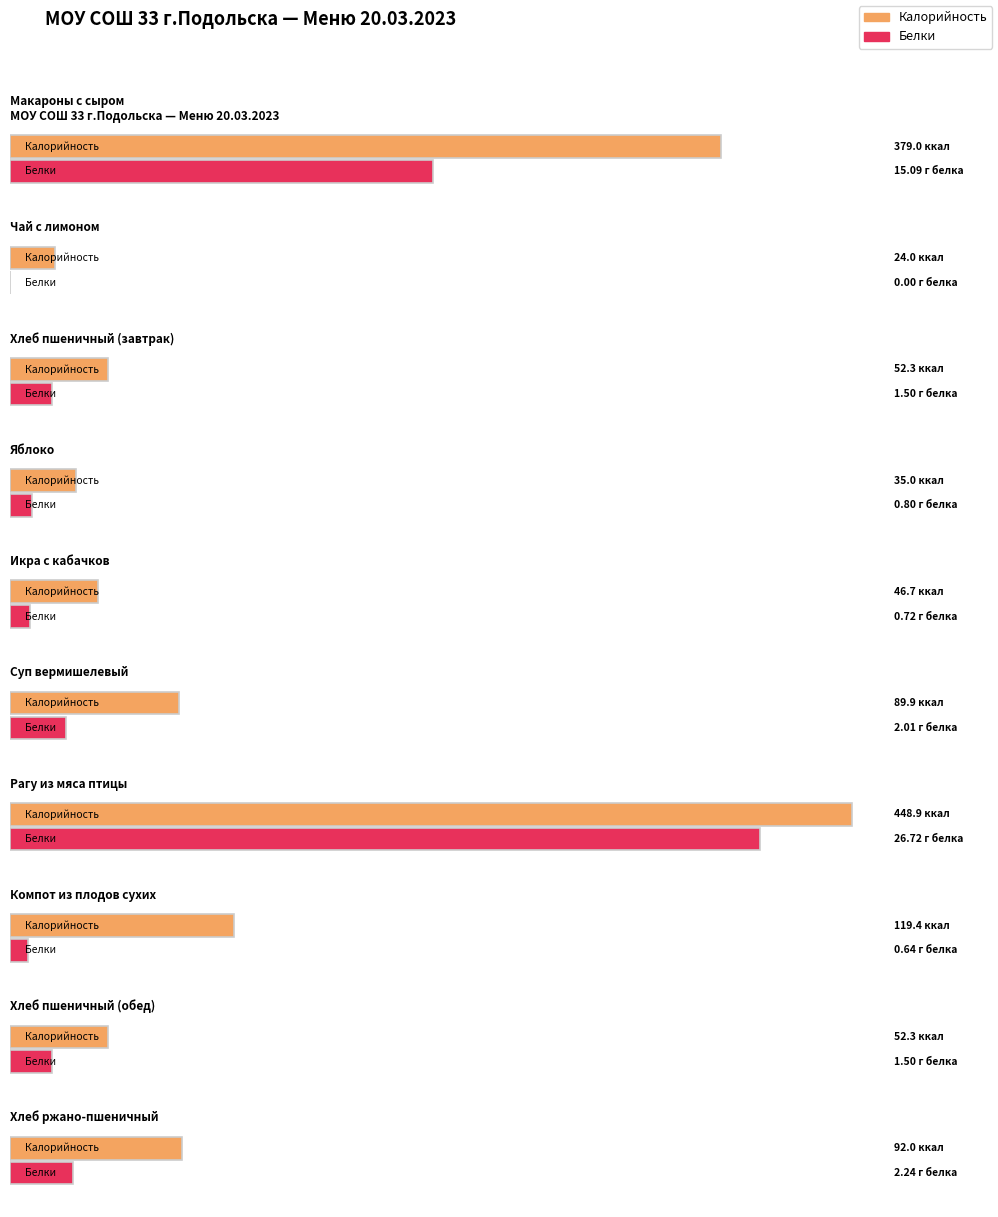

Reading right to left, transcribe all the data shown in this chart.

Калорийность: 92.0	52.3	119.4	448.9	89.9	46.7	35.0	52.3	24.0	379.0
Белки: 2.2	1.5	0.6	26.7	2.0	0.7	0.8	1.5	0.0	15.1